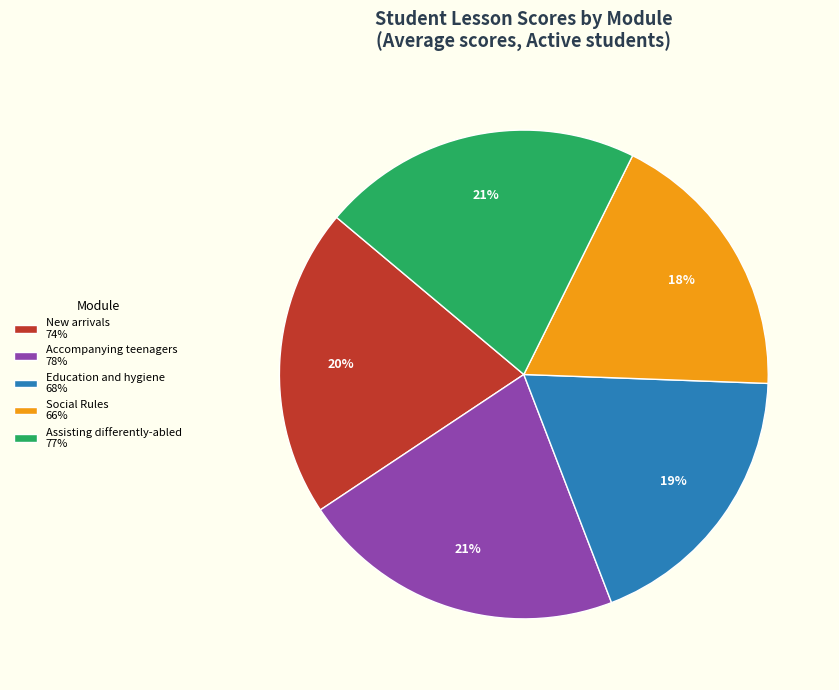

Is the sum of Education and hygiene 68% and Social Rules 66% greater than half?

No